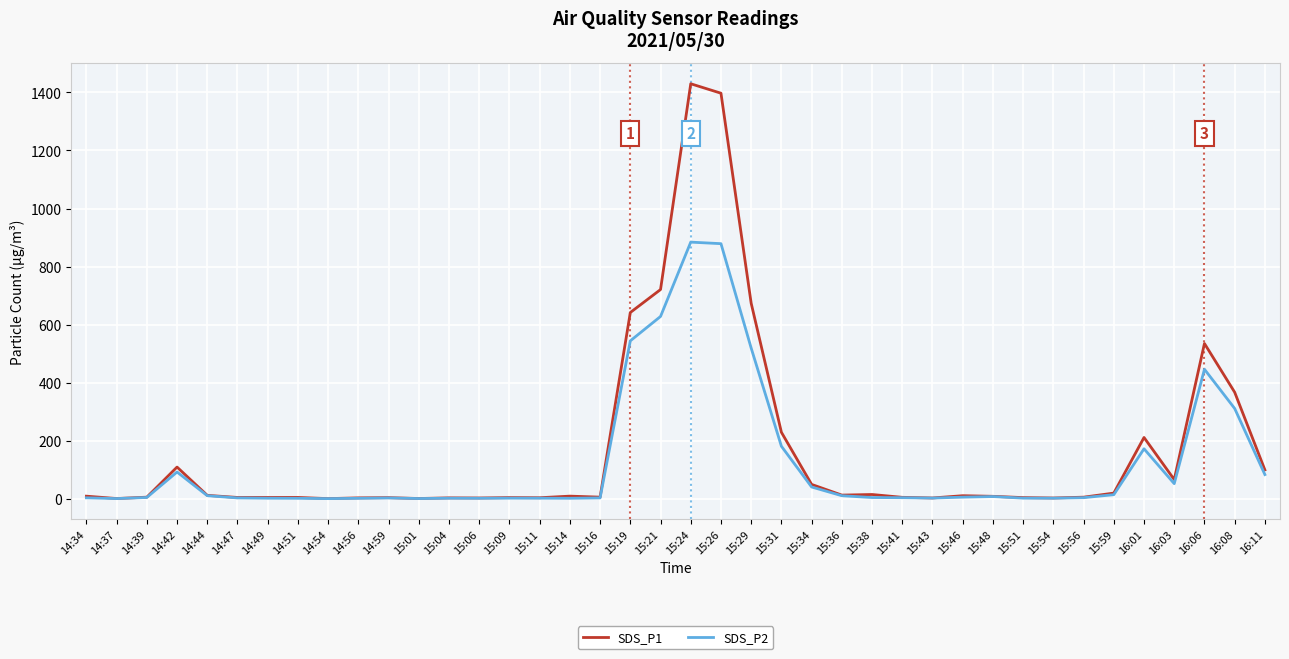

Which series has the largest range (max minus min)?

SDS_P1